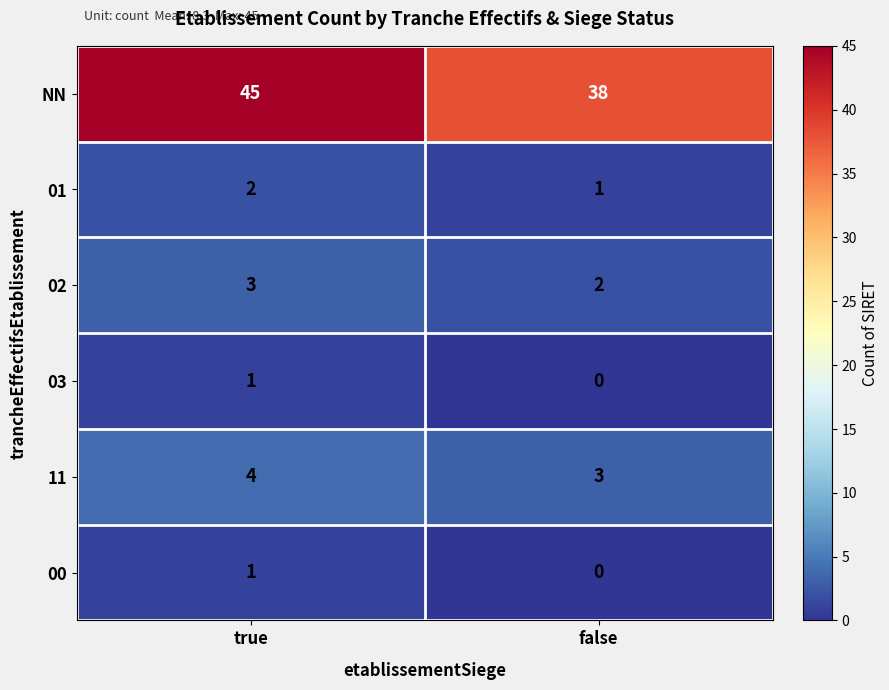

True or false: 02 has a value of 2 at false.

True